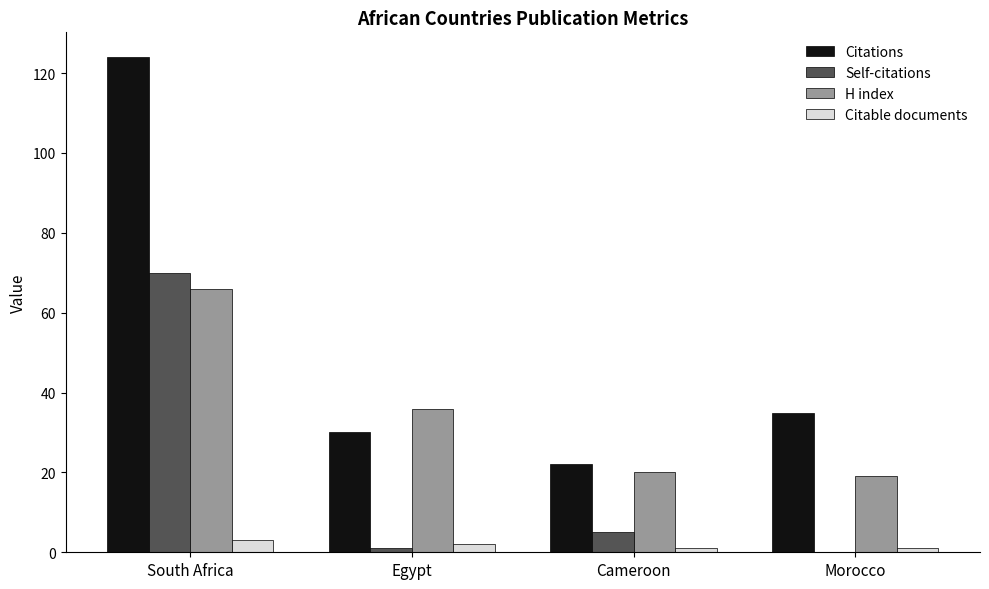

At which category is the sum across all series the highest?

South Africa